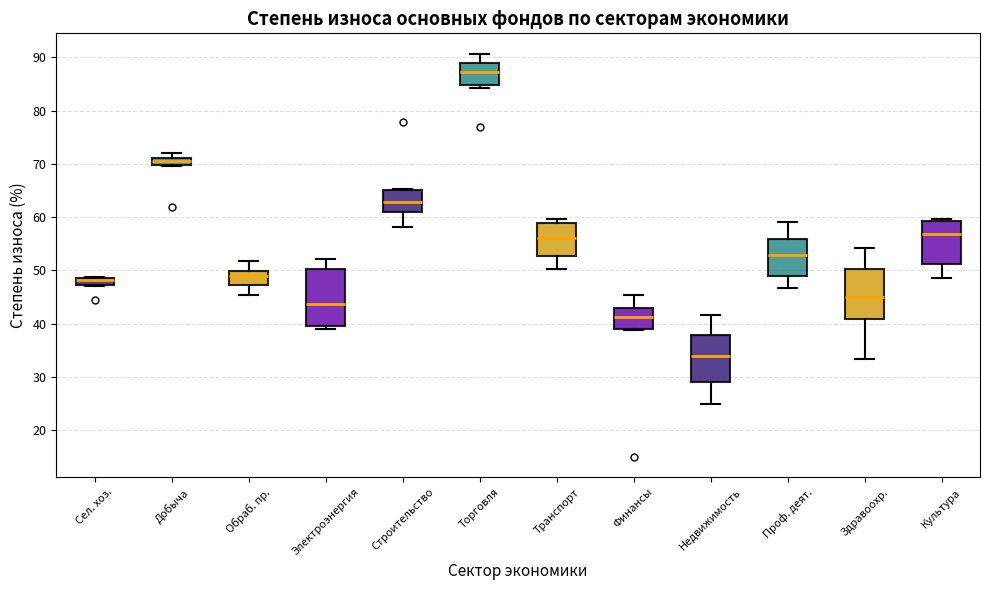

Which box's median line is the highest?

Торговля